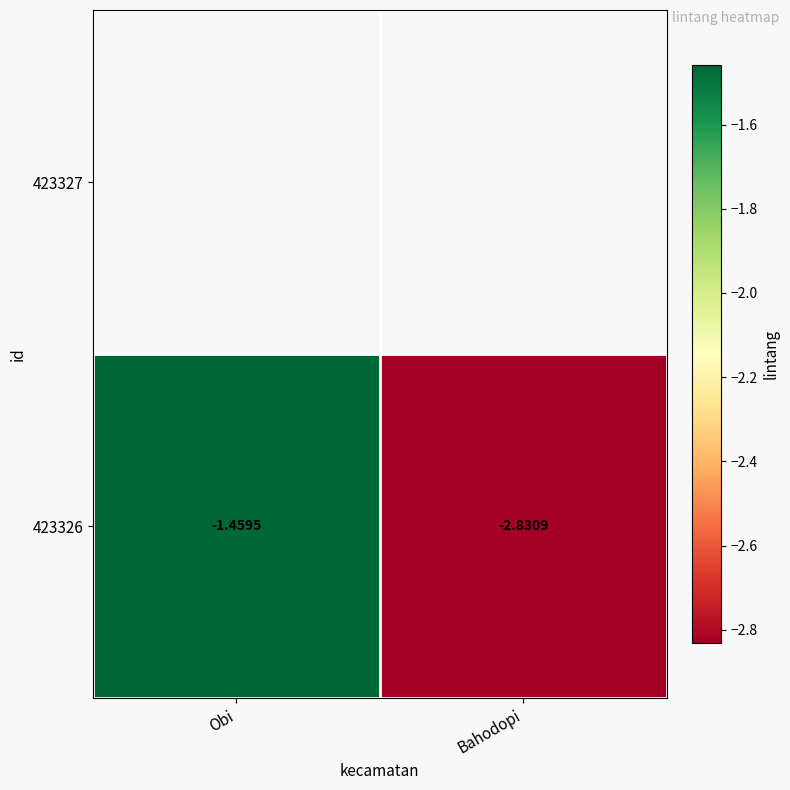

Where is 423326 nearest to the value -2?

Obi